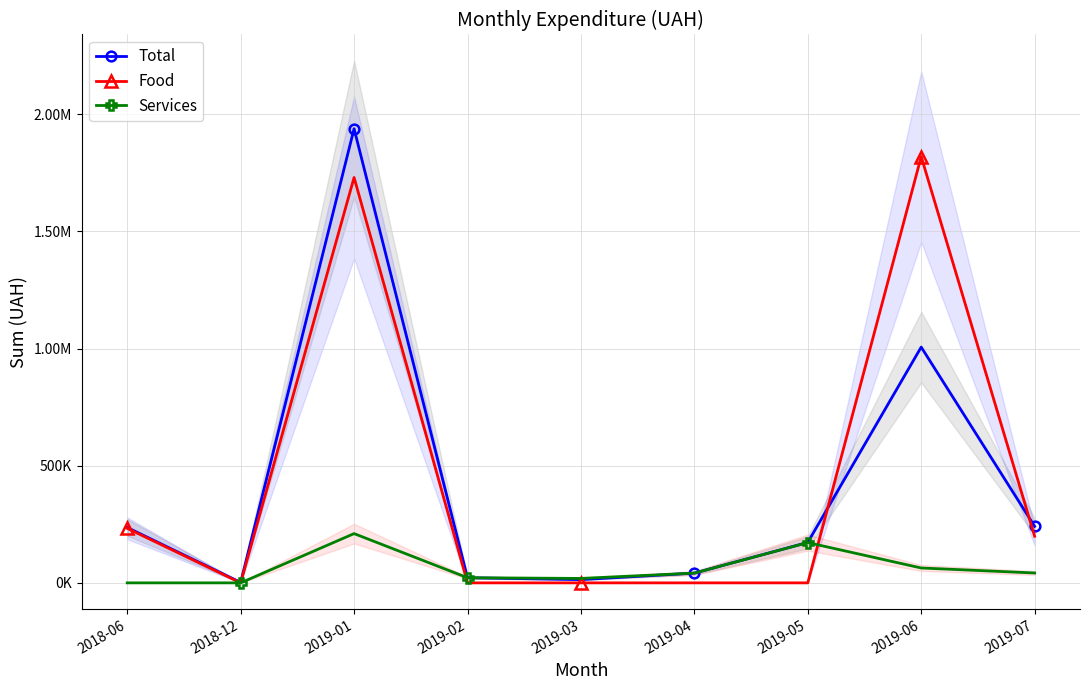

Is it true that Total equals 28692.1 at 2019-02?

False